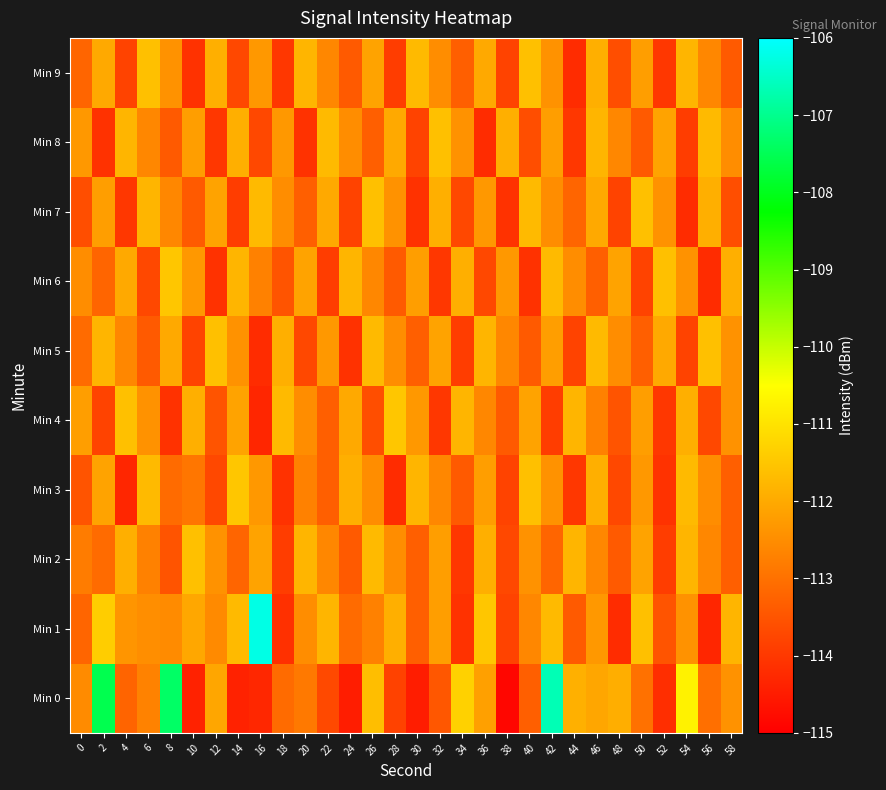

Which has a higher value, 54 or 0?

54